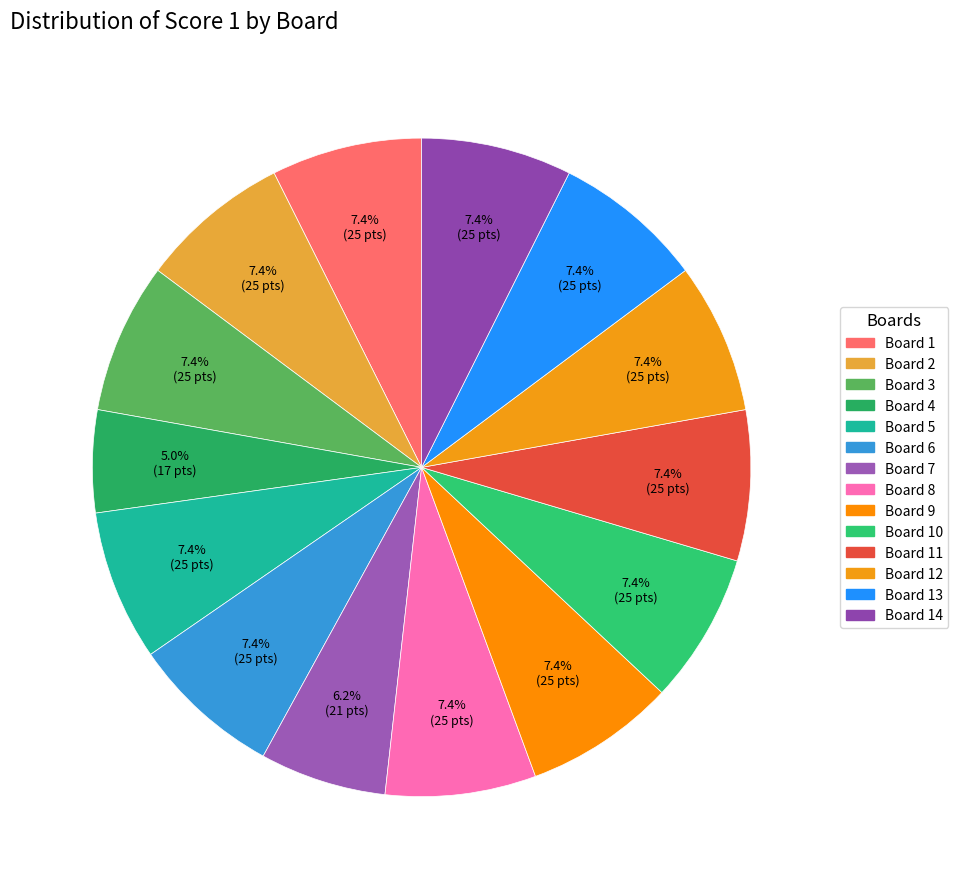

To the nearest percent, what is the average slice percentage?

7%